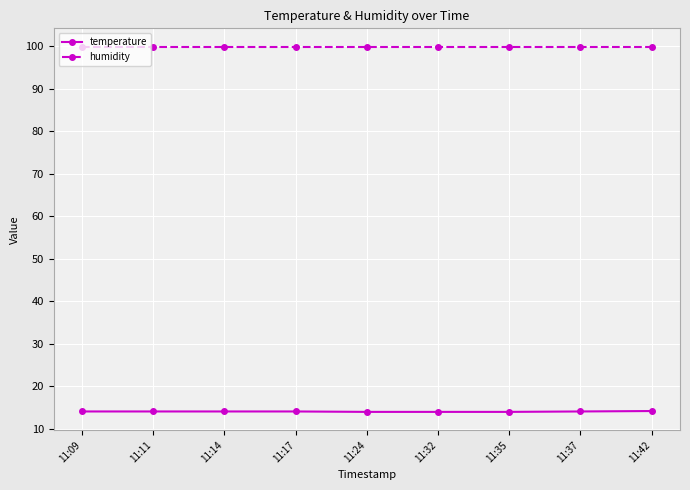

Does the chart have visible grid lines?

Yes